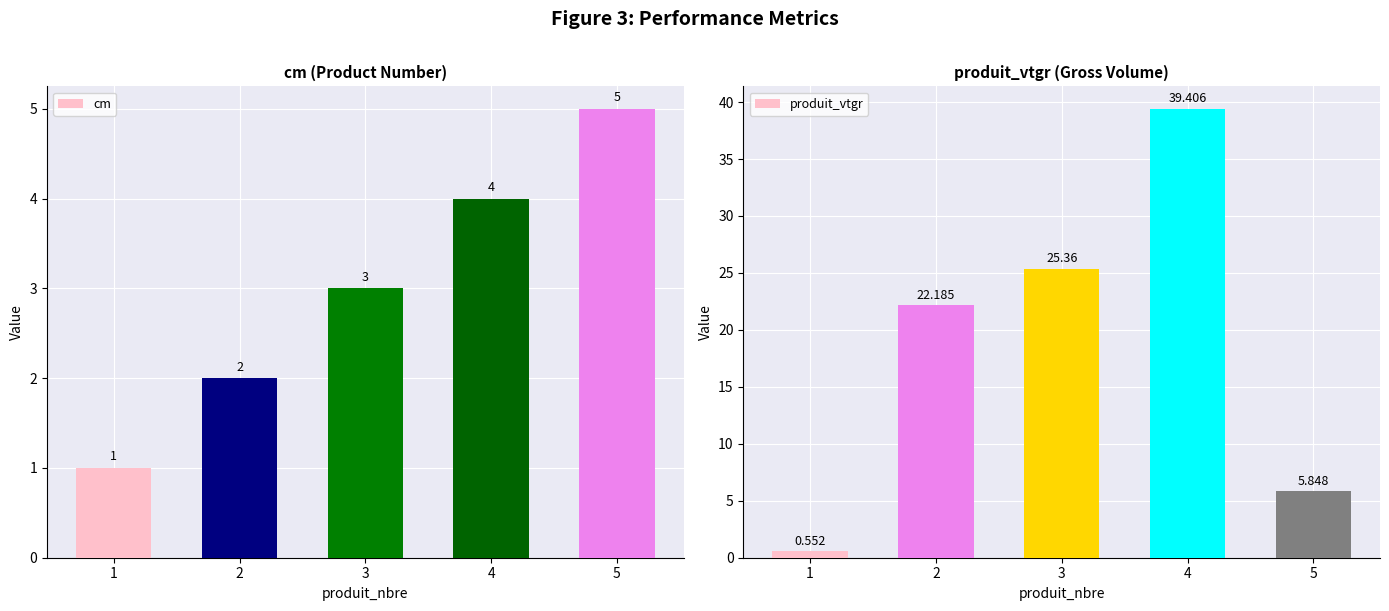

Rank the series by their average value, from highest to lowest.

produit_vtgr, cm